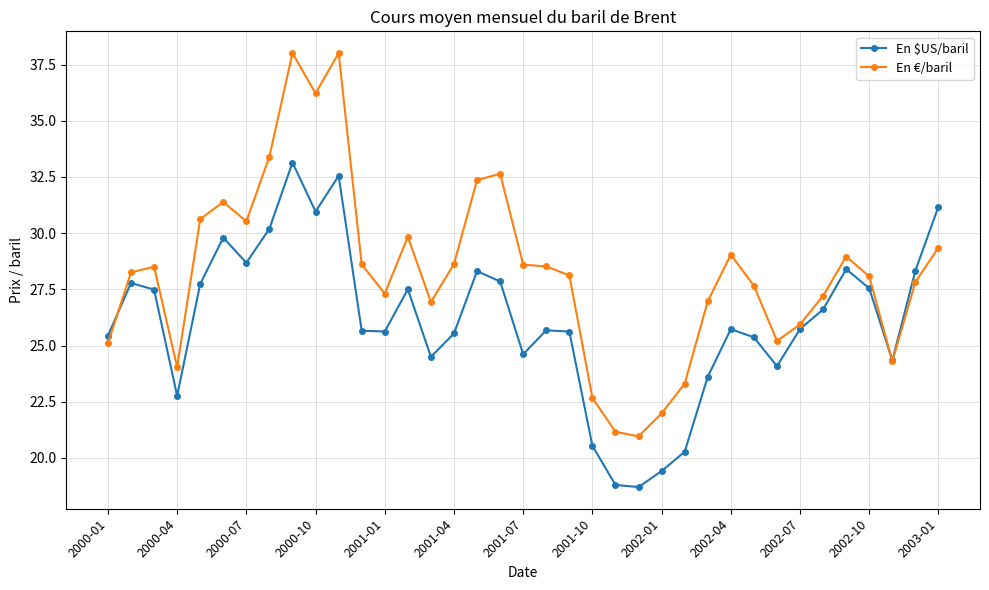

List the series in order of their peak value, highest first.

En €/baril, En $US/baril